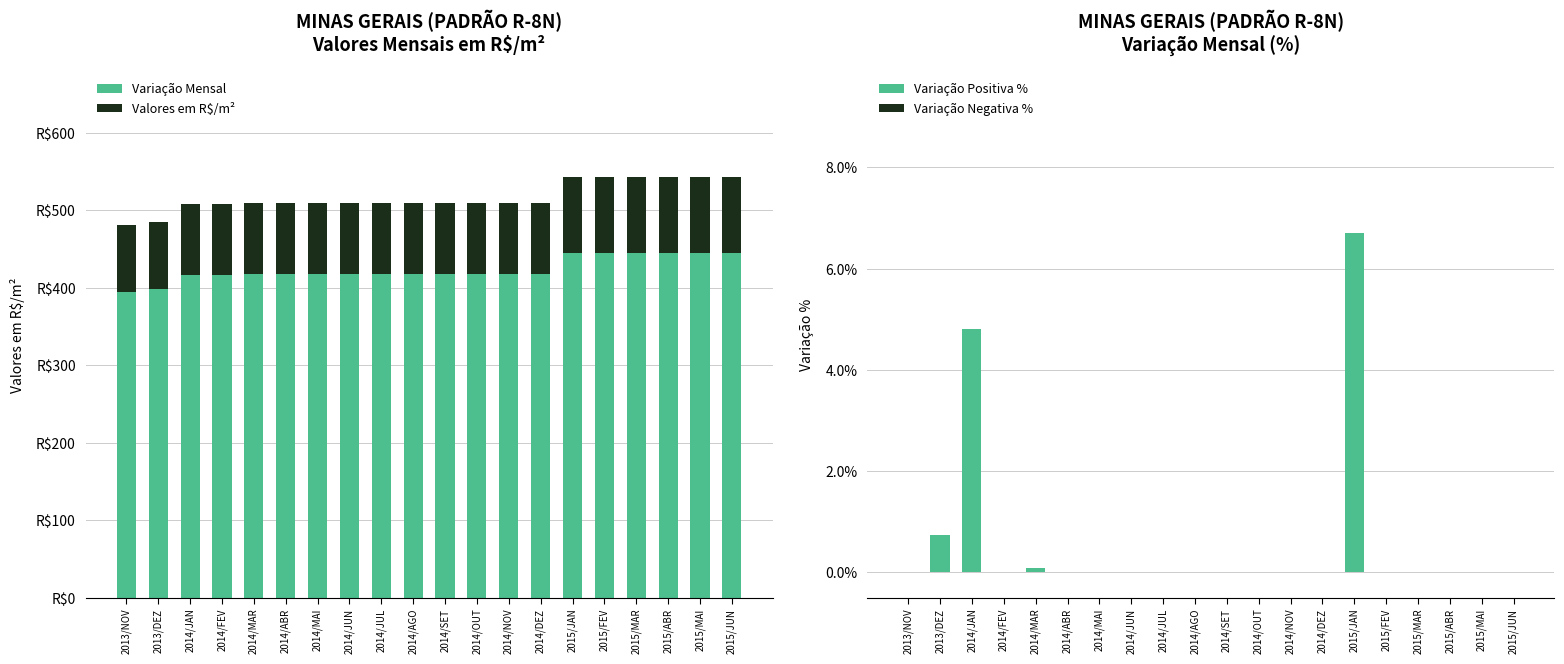

Where is Variação Mensal nearest to the value 419?

2014/MAR